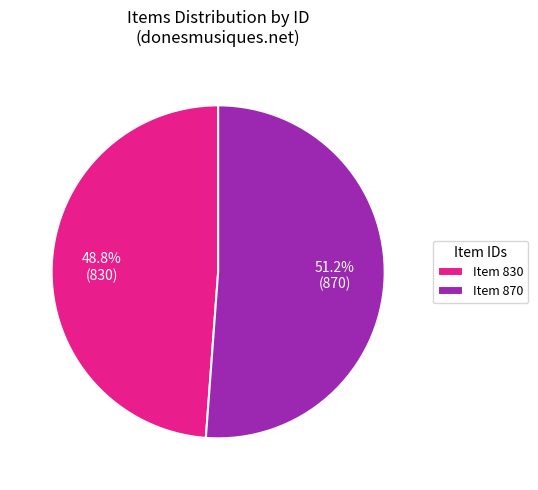

Which category has the smallest portion of the pie?

Item 830